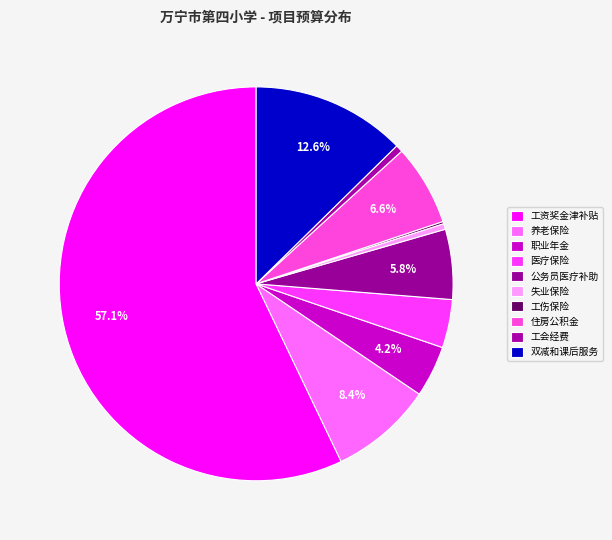

The 职业年金 slice represents 1% of the pie. True or false?

False